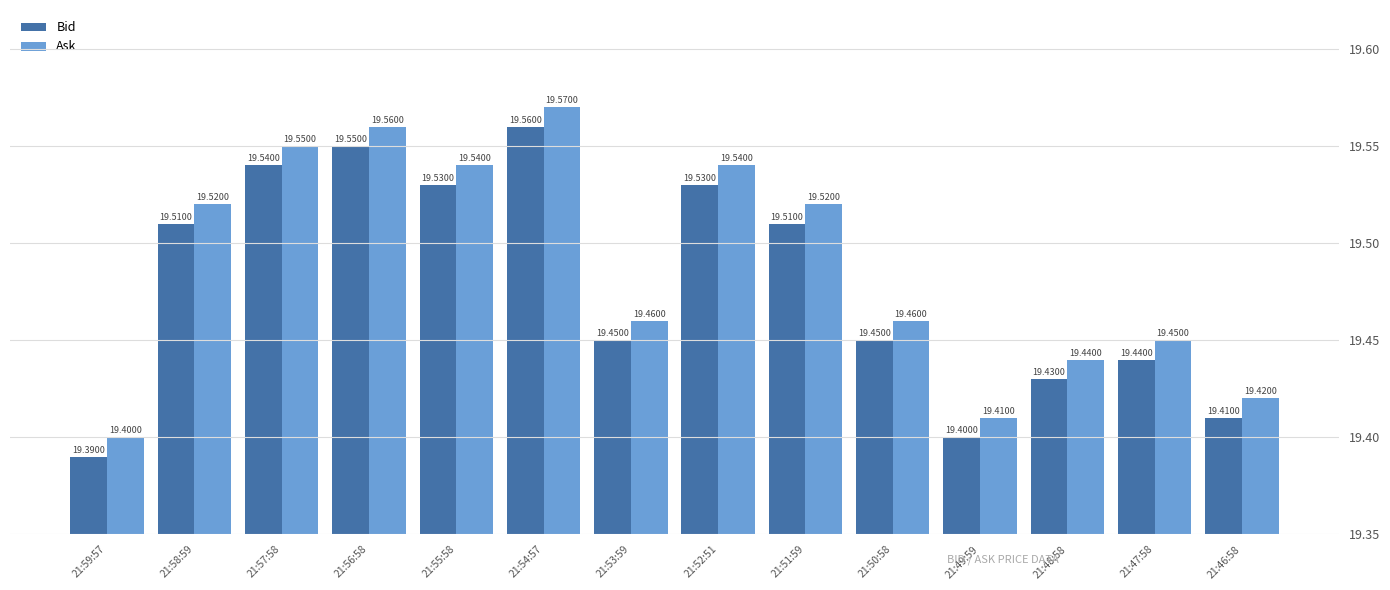

Between 21:58:59 and 21:48:58, which series saw the biggest shift?

Bid